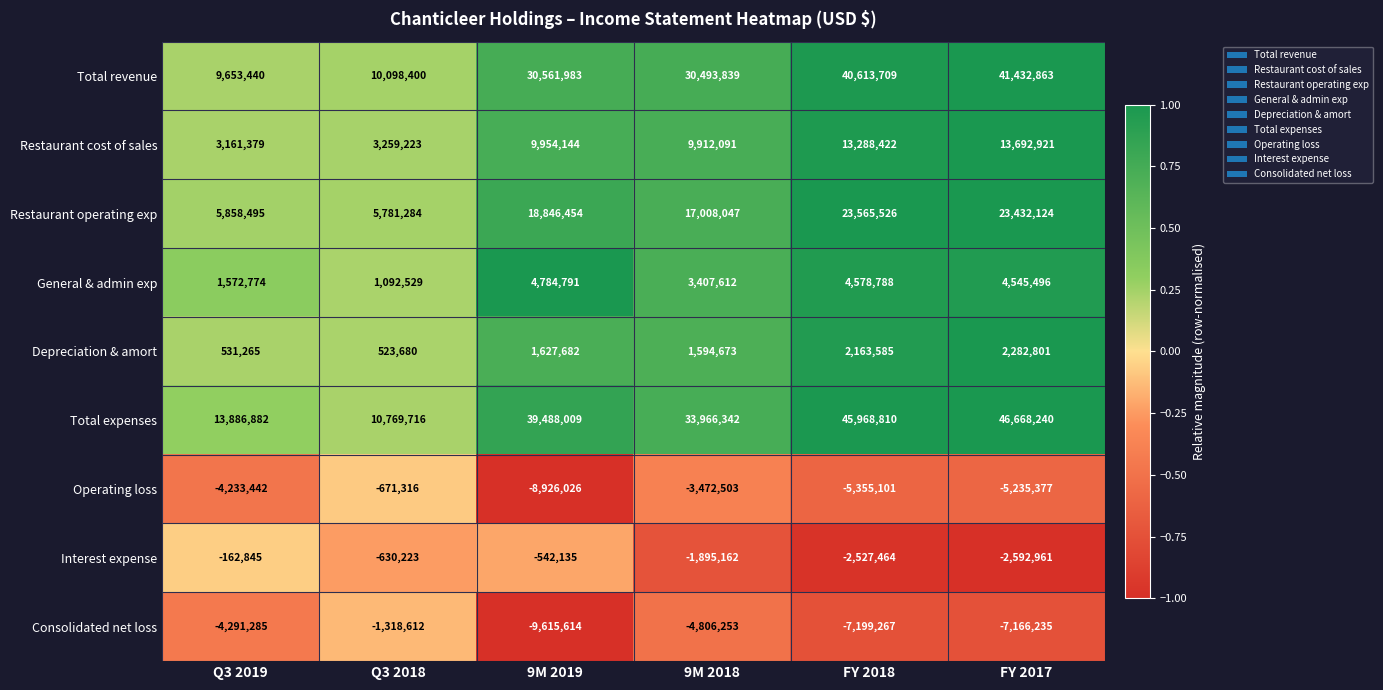

Which category has the lowest value in the Consolidated net loss series?

9M 2019